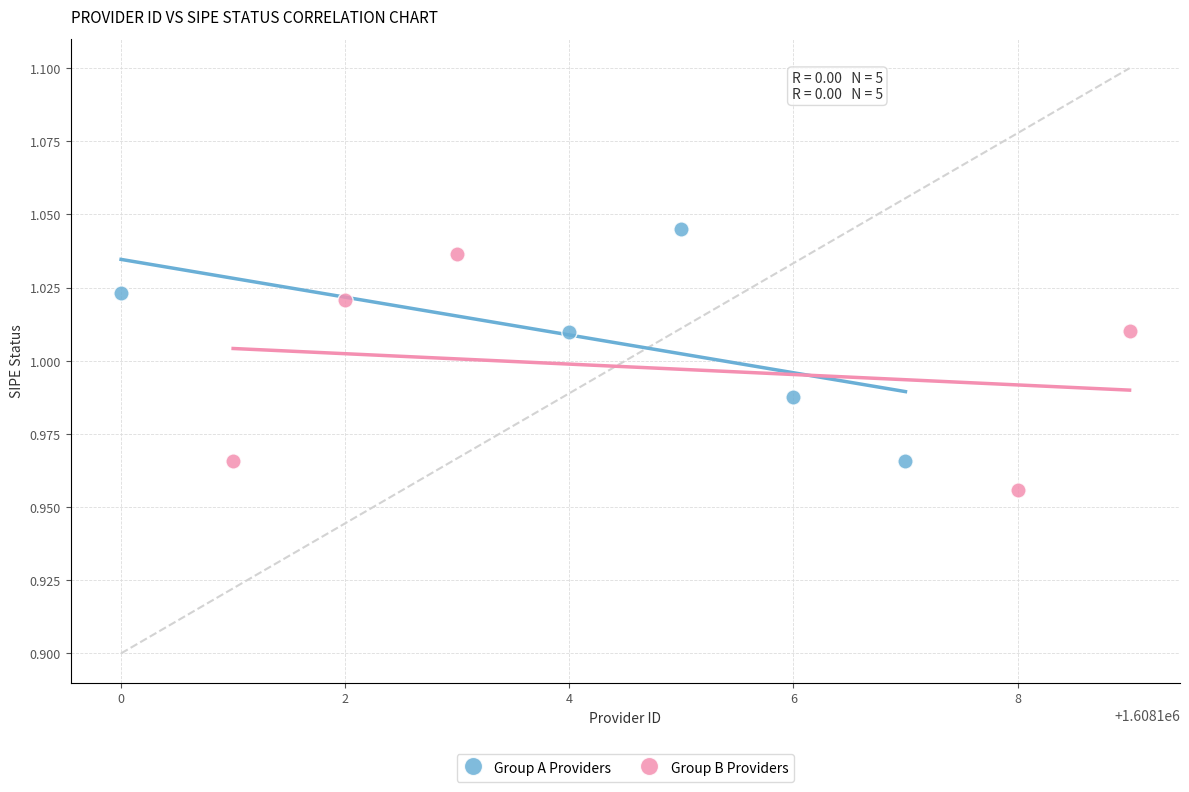

Which series contains the lowest Y value?

Group B Providers